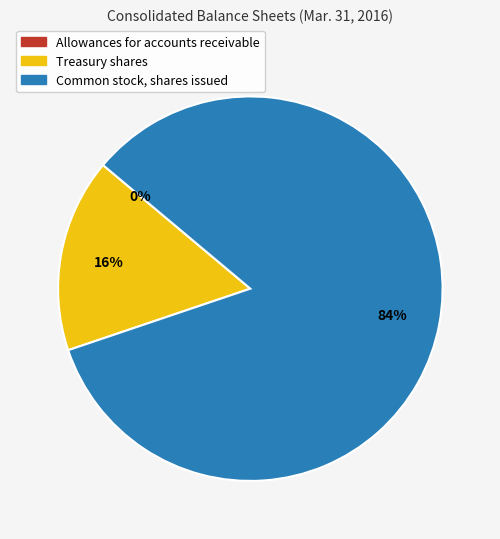

What is the largest slice in the pie chart?

Common stock, shares issued